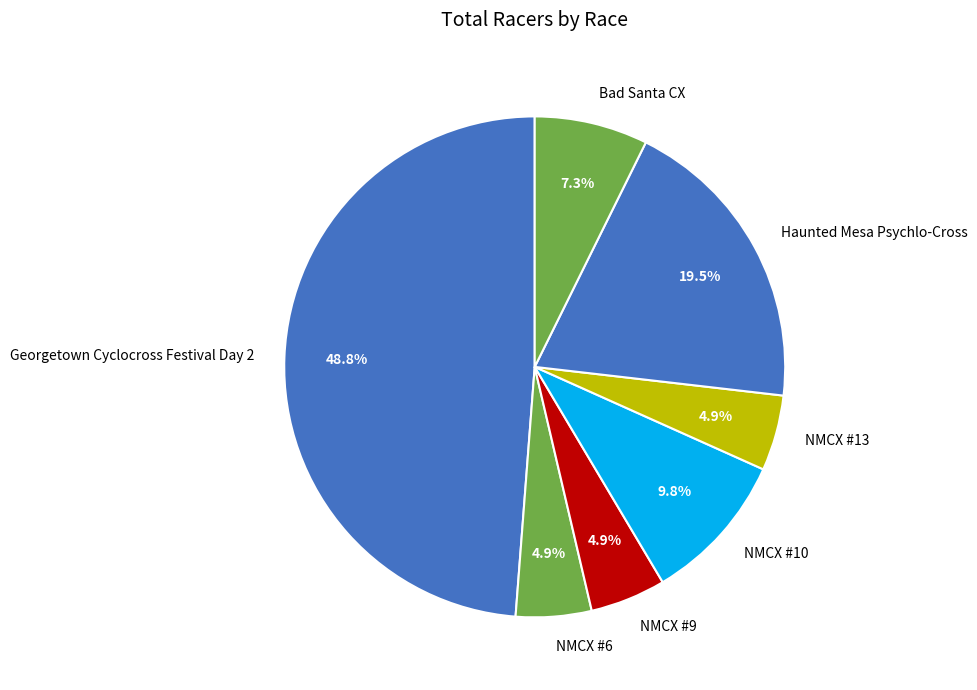

Approximately how many times larger is the value at NMCX #10 compared to Haunted Mesa Psychlo-Cross?

0.5